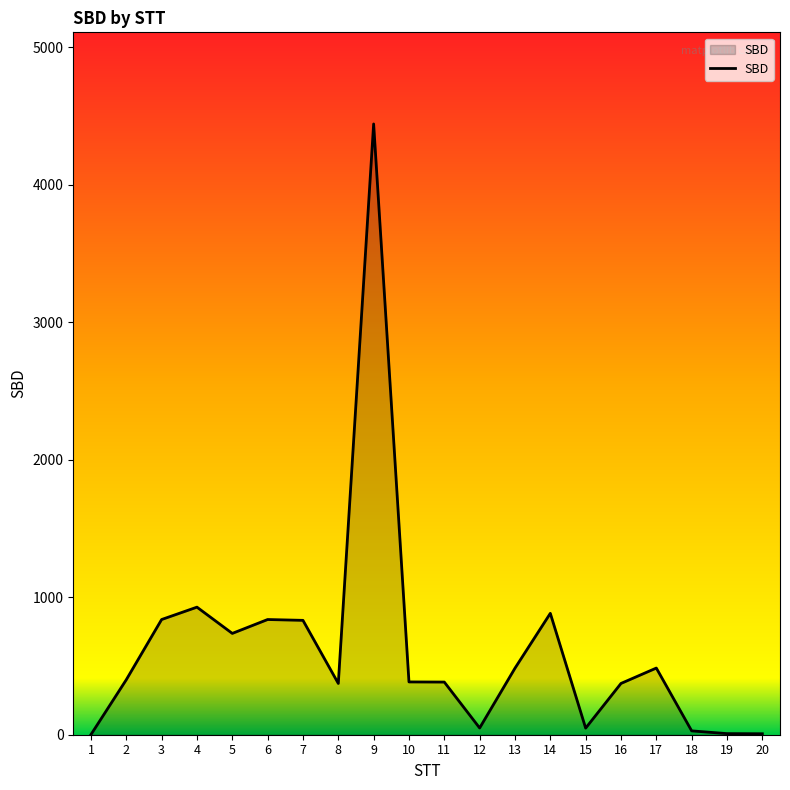

What is the average value?

626